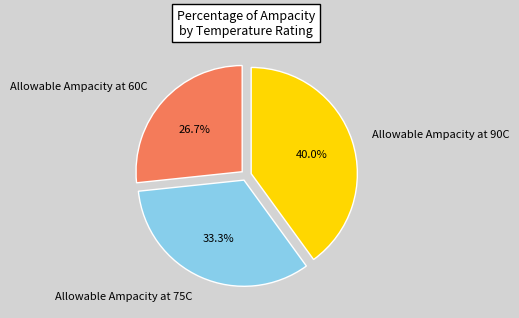

What percentage is the Allowable Ampacity at 60C slice, to the nearest percent?

27%